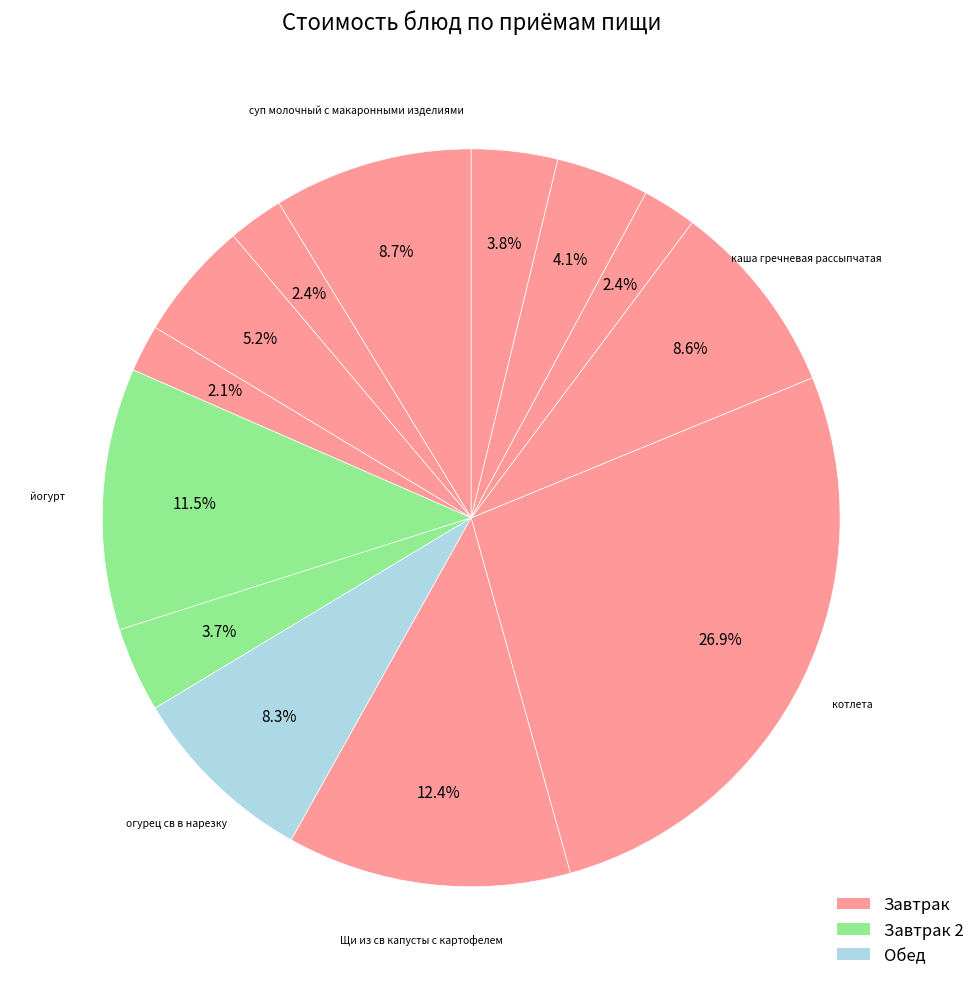

Count the number of slices in the pie.

13